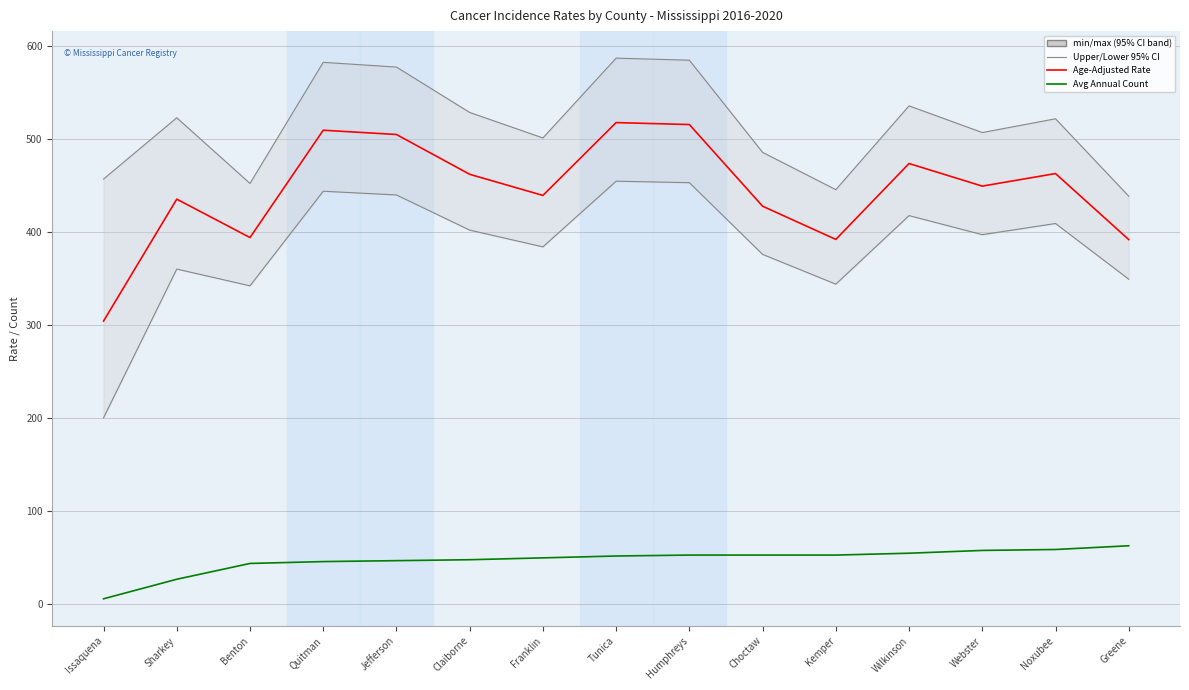

Does the chart display data point markers on the line(s)?

No